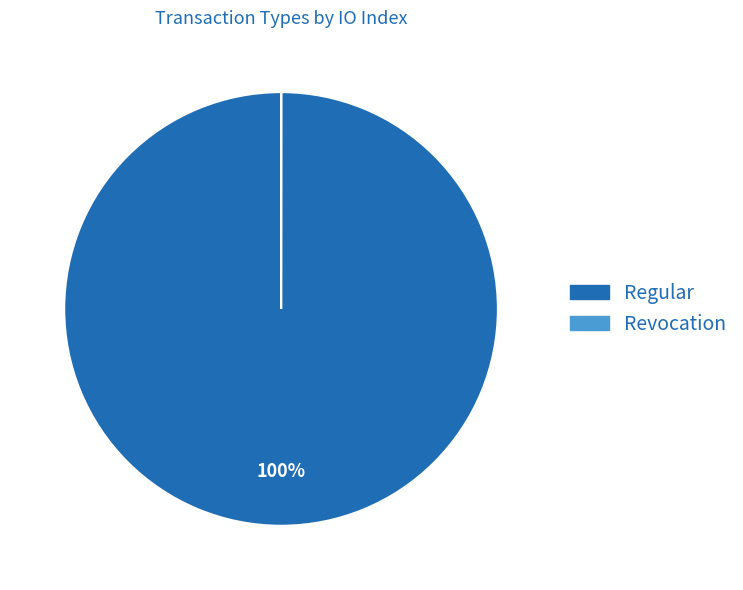

The Regular slice represents 100% of the pie. True or false?

True